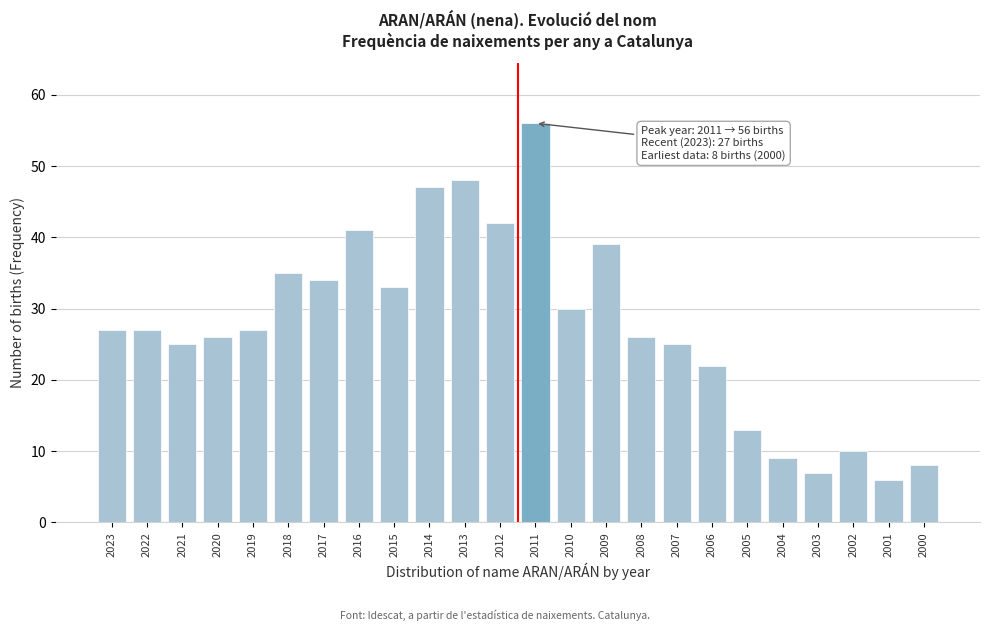

Reading left to right, extract all data points from this chart.

27	27	25	26	27	35	34	41	33	47	48	42	56	30	39	26	25	22	13	9	7	10	6	8